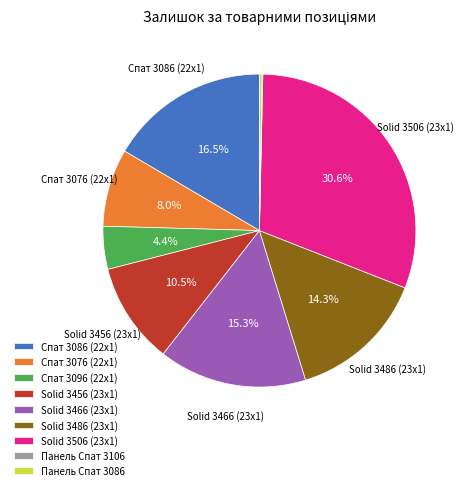

How much of the chart is everything except Solid 3456 (23x1)?

89.5%